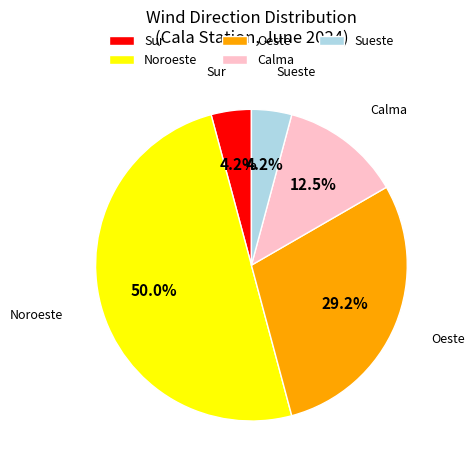

Between Calma and Sur, which is larger?

Calma